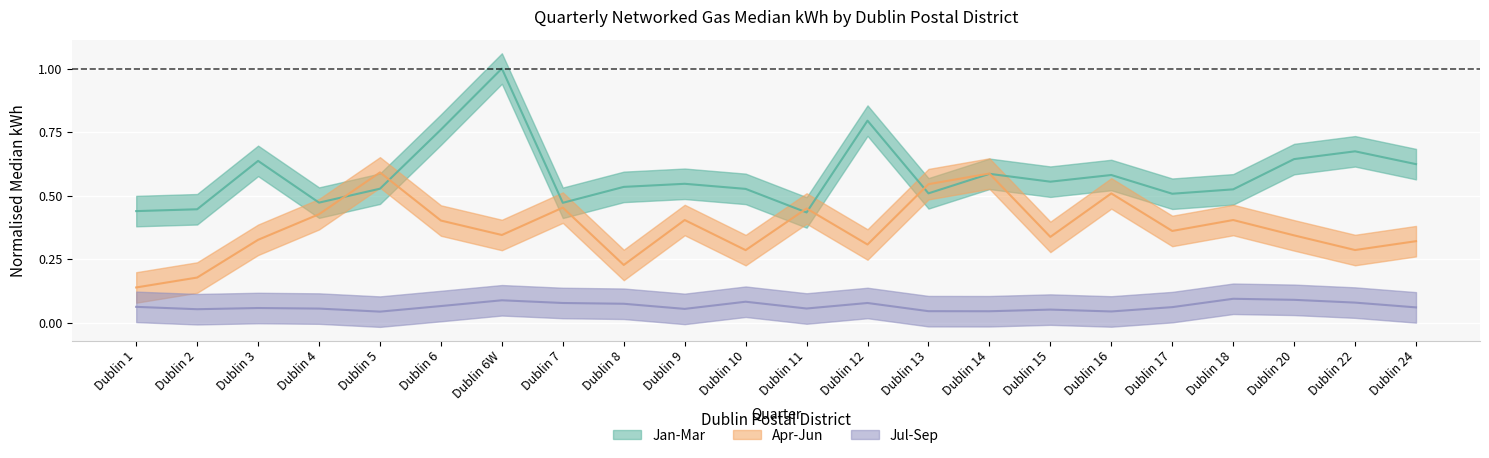

How many Jul-Sep values are between 0 and 1?

22